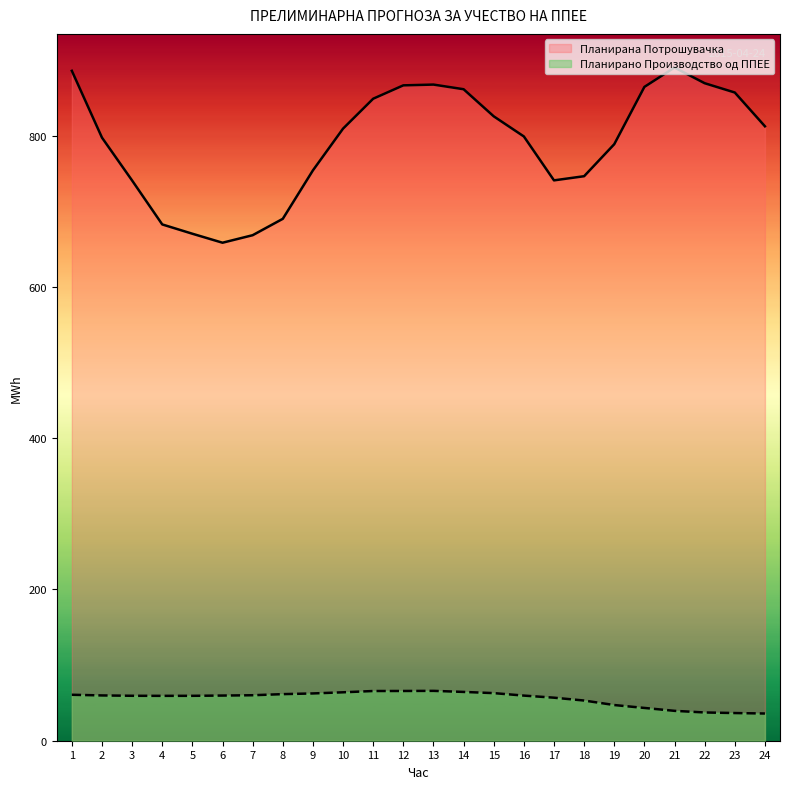

What is the difference between the highest and lowest values at 19?

741.5